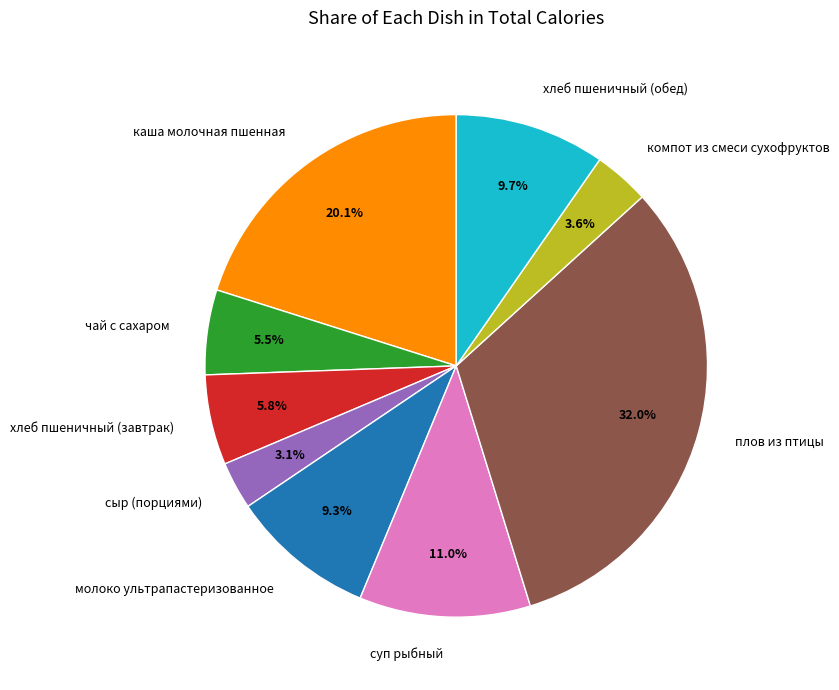

Count the number of slices in the pie.

9